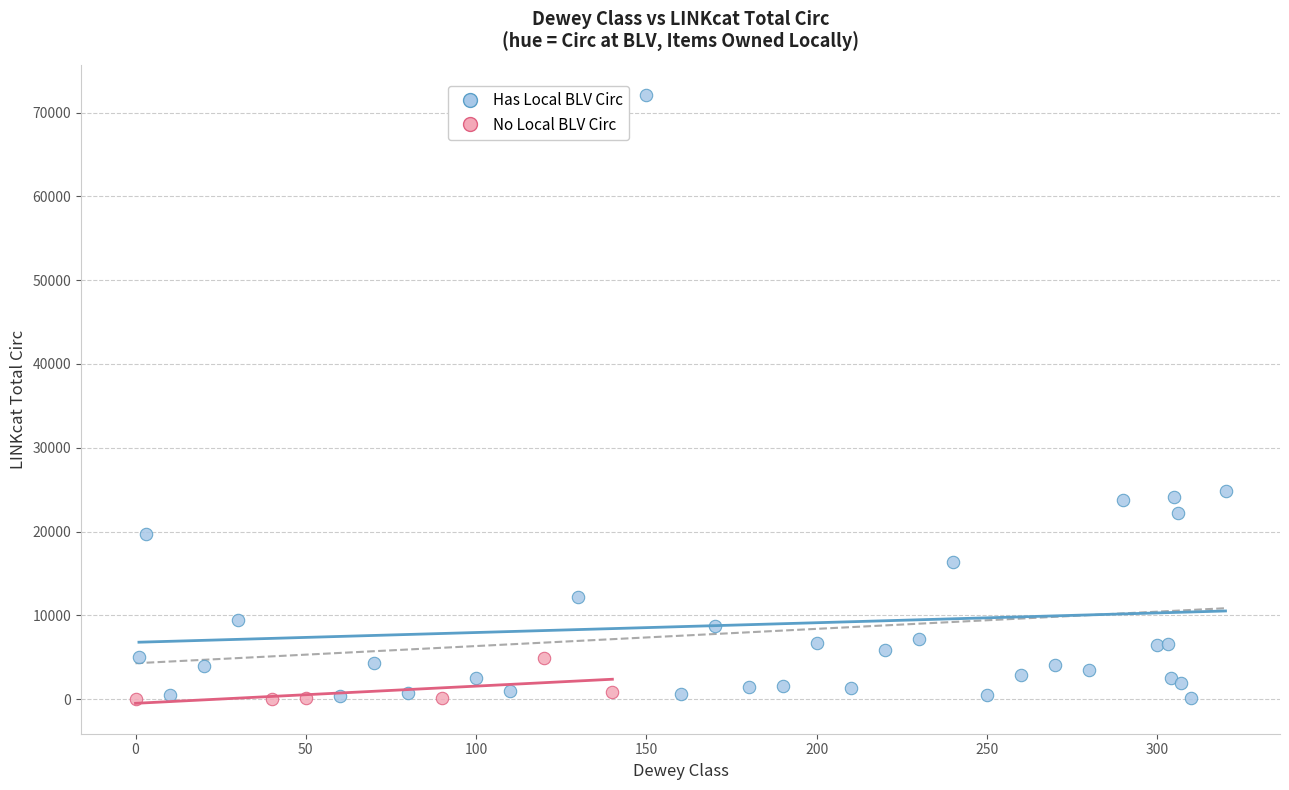

What are all the series names shown in the legend?

Has Local BLV Circ, No Local BLV Circ